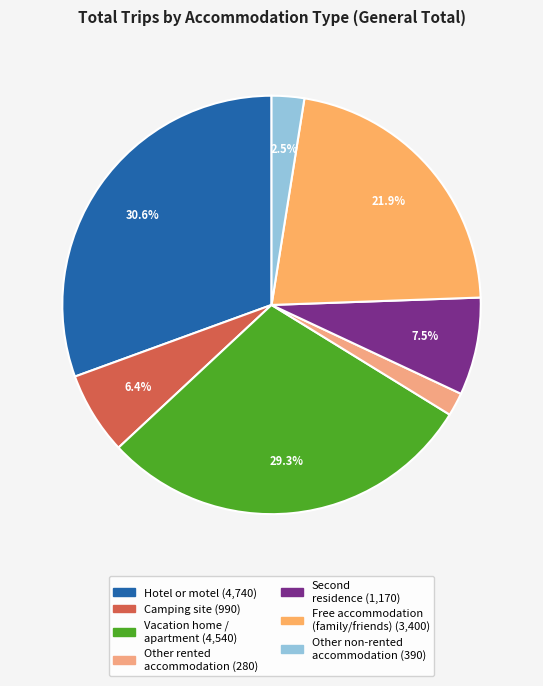

To the nearest percent, what is the difference between the largest and smallest slice percentages?

29%